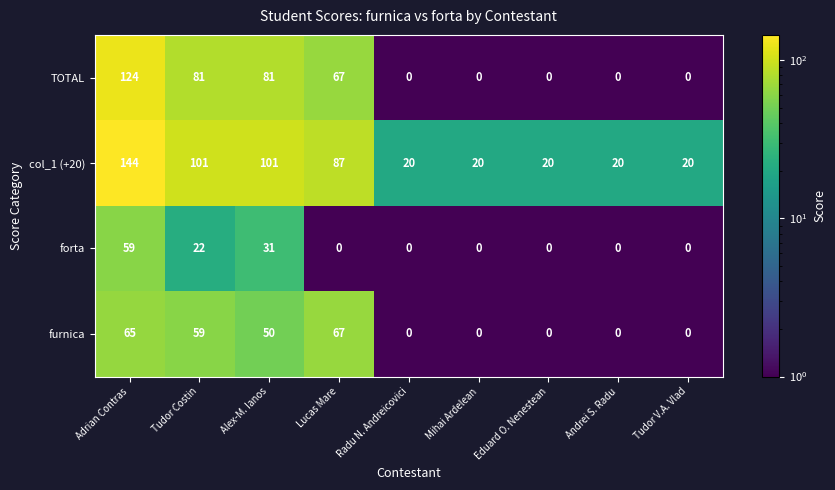

What is the difference between the maximum and minimum values in the forta series?

59